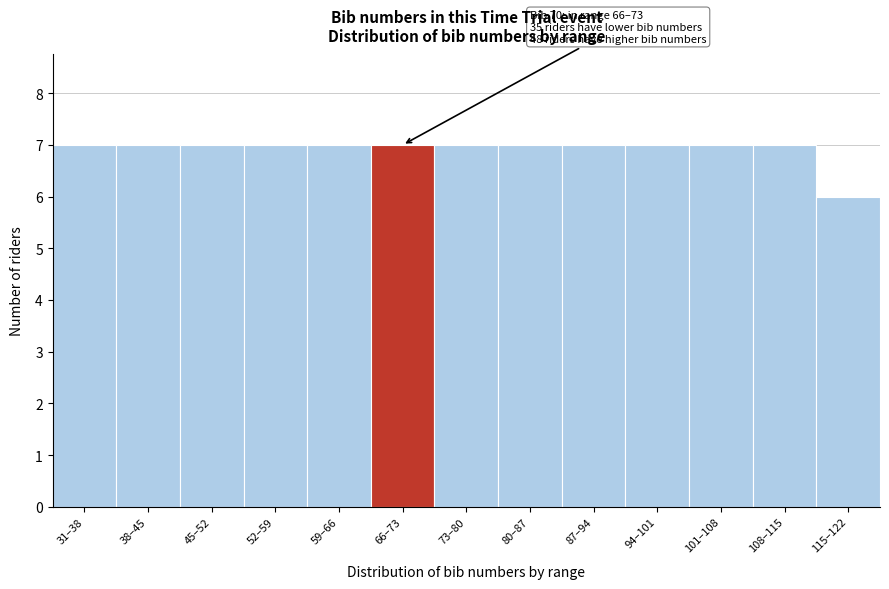

Reading left to right, transcribe all the data shown in this chart.

31–38=7	38–45=7	45–52=7	52–59=7	59–66=7	66–73=7	73–80=7	80–87=7	87–94=7	94–101=7	101–108=7	108–115=7	115–122=6